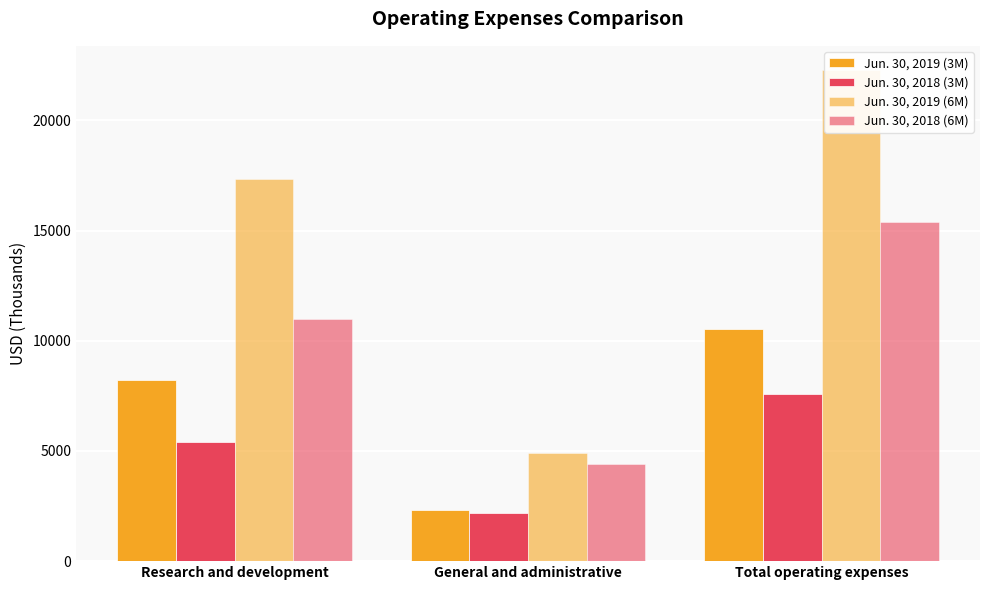

True or false: Jun. 30, 2019 (6M) has a value of 5948 at Total operating expenses.

False